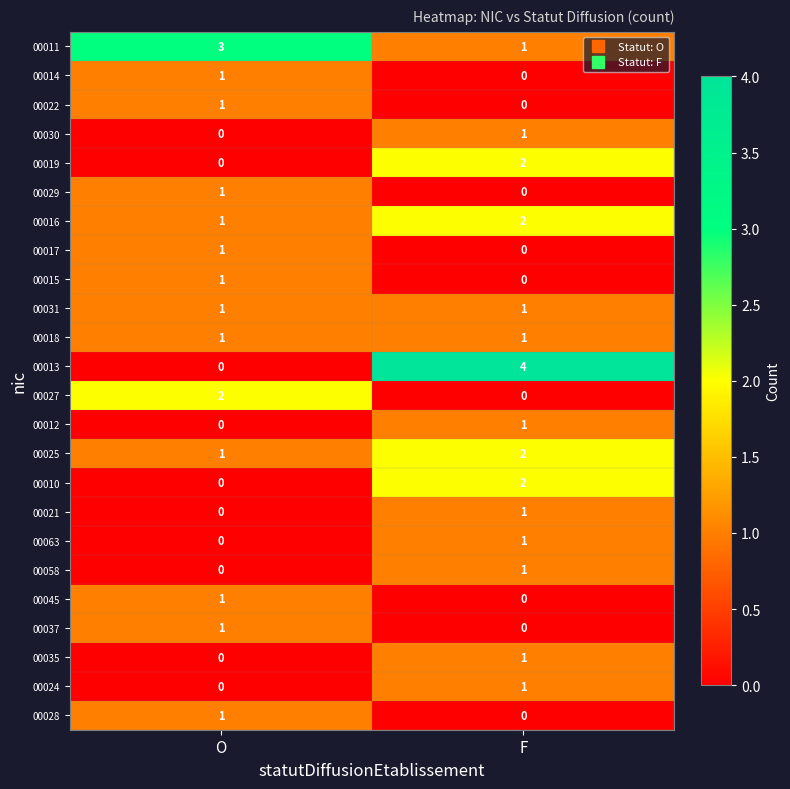

How many series are shown in this chart?

24